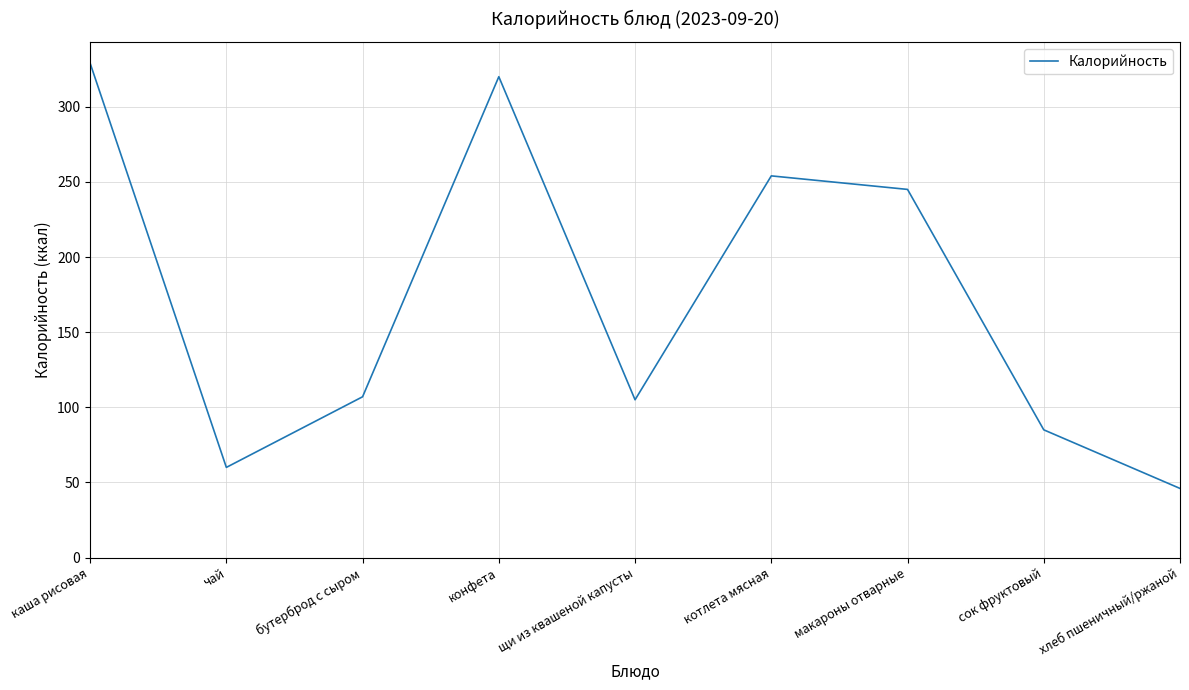

Is it true that the value at щи из квашеной капусты is 180?

False